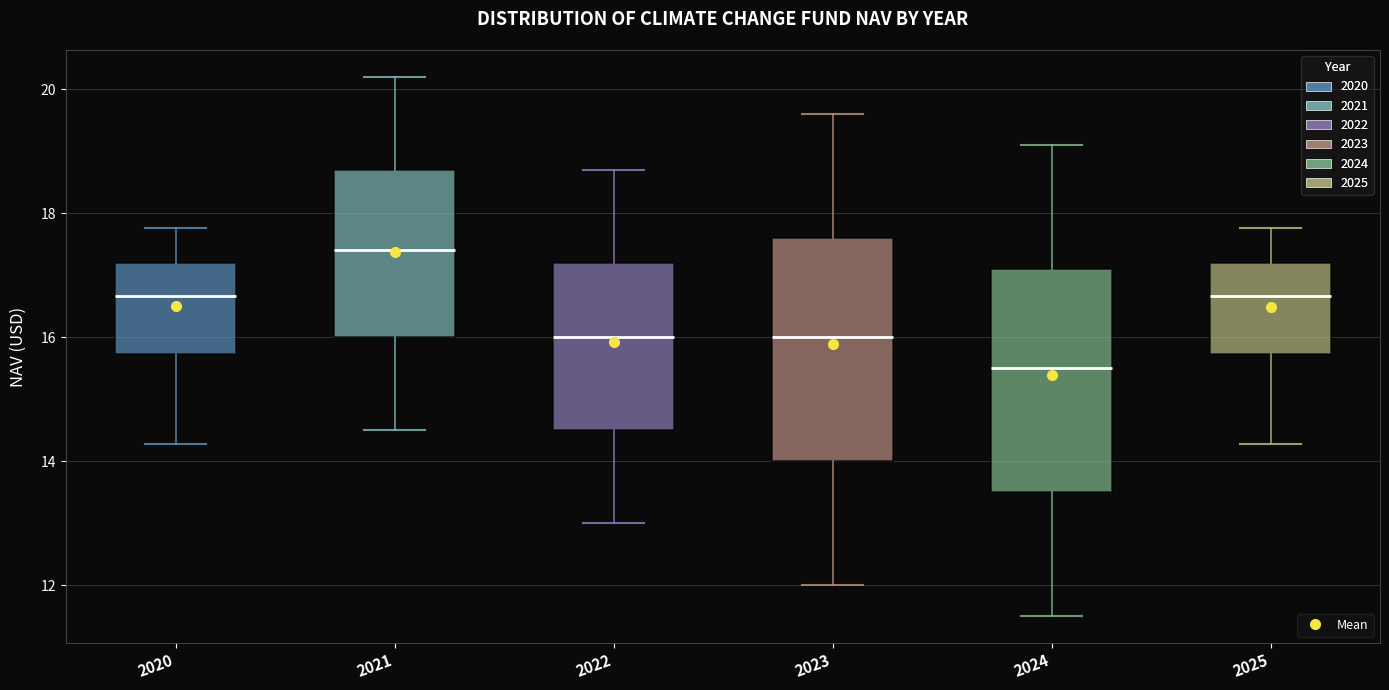

Where does the median line of the box at x = 2021 sit on the y-axis? The values are not printed on the chart, so give them approximately, as read against the axis.

17.4